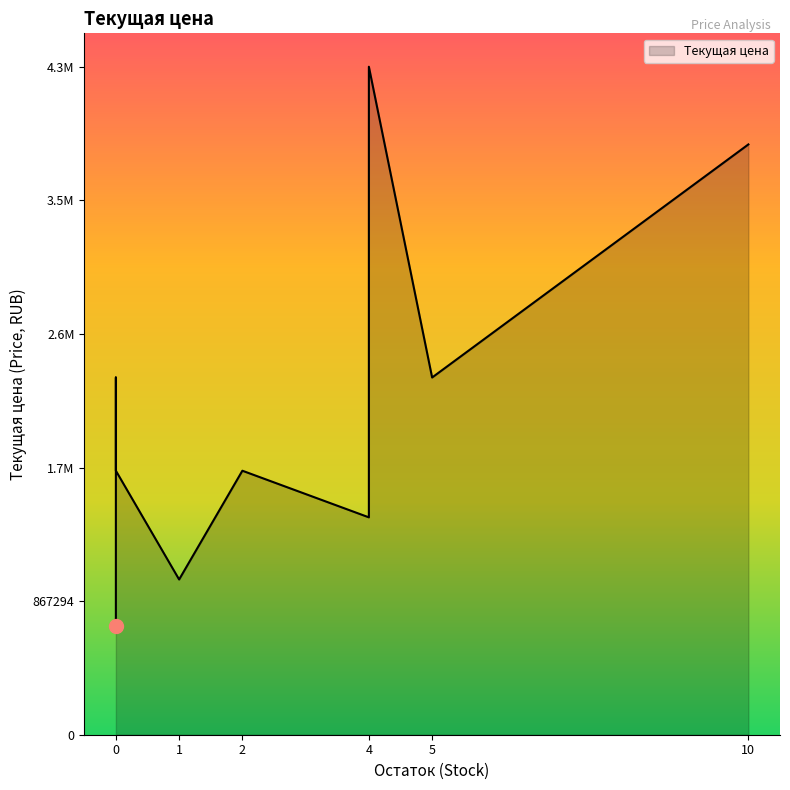

What is the smallest value displayed?

705092